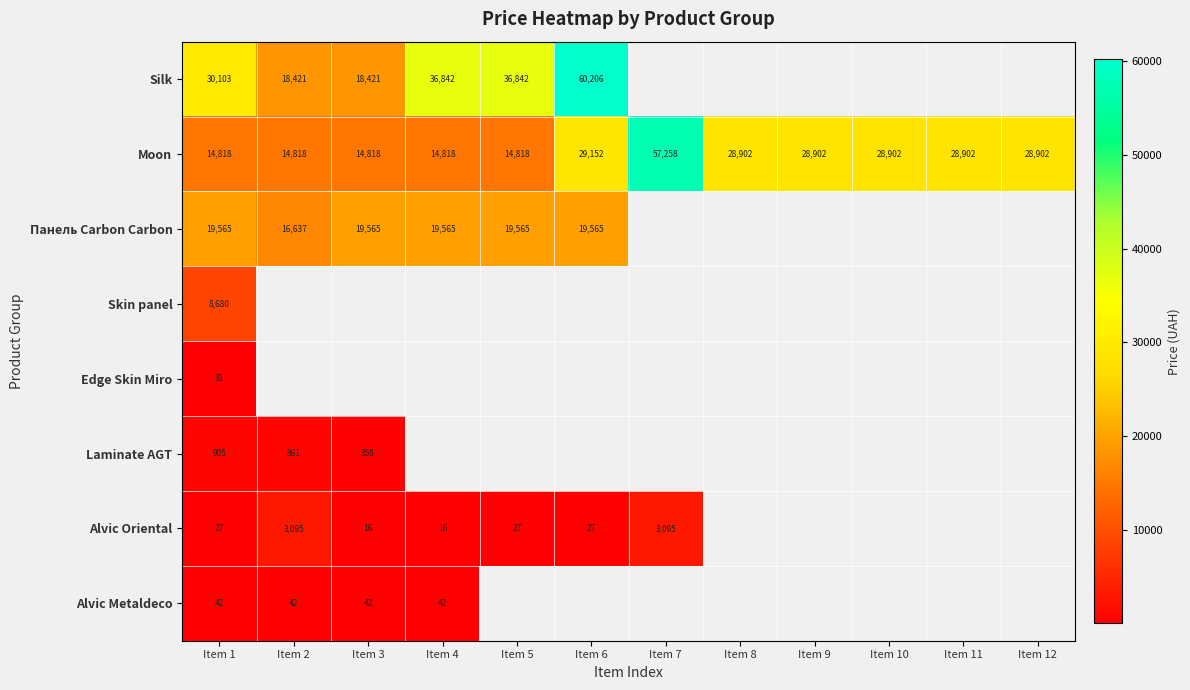

How many distinct data groups are displayed?

8